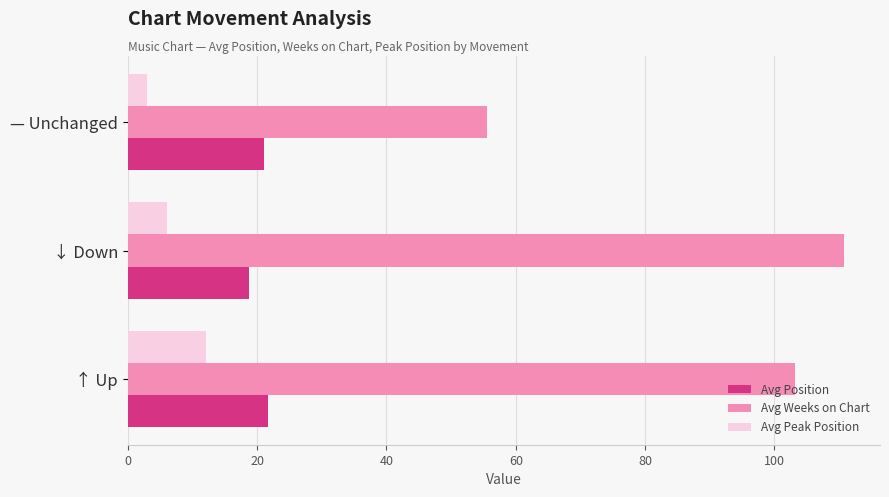

Is it true that Avg Peak Position equals 4.5 at ↑ Up?

False